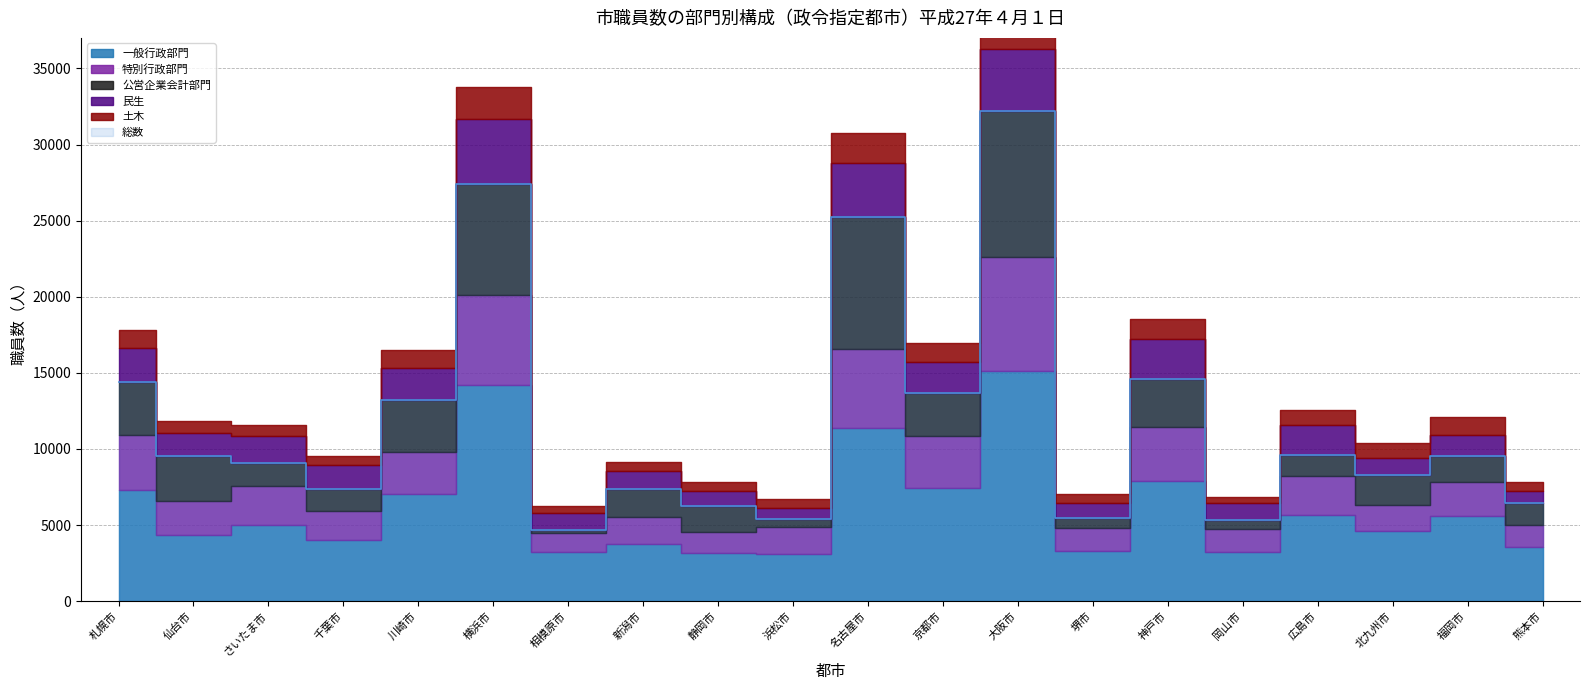

What is the sum of the 総数 values at 新潟市 and 大阪市?

39536